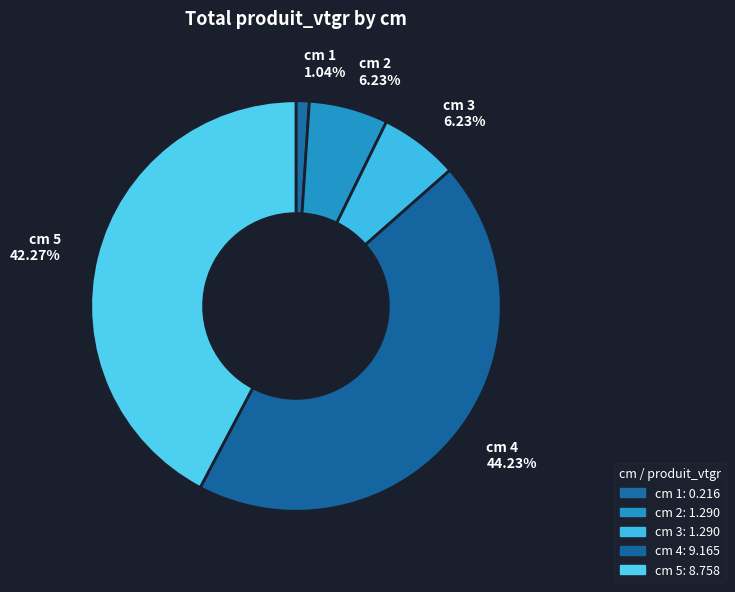

How many slices are in this pie chart?

5